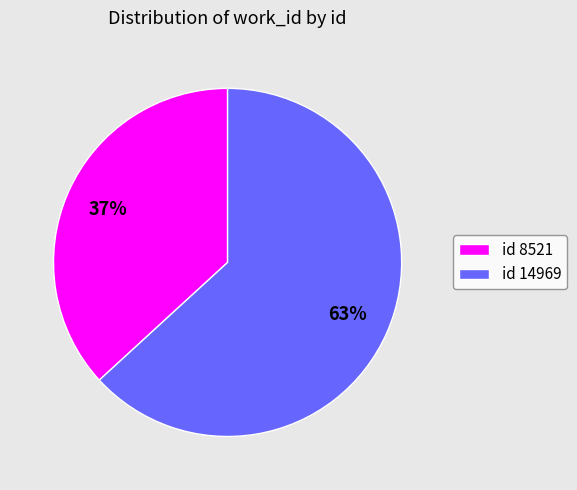

Which slice is the smallest?

id 8521